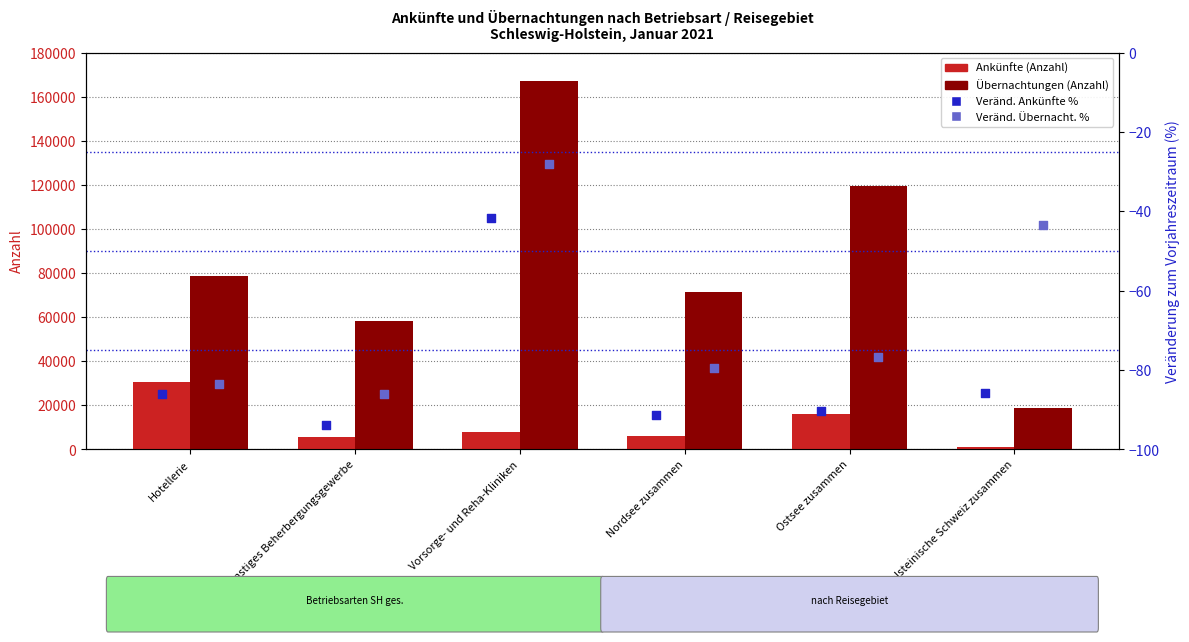

What are all the series names shown in the legend?

Ankünfte, Übernachtungen, Veränd. Ankünfte %, Veränd. Übernacht. %